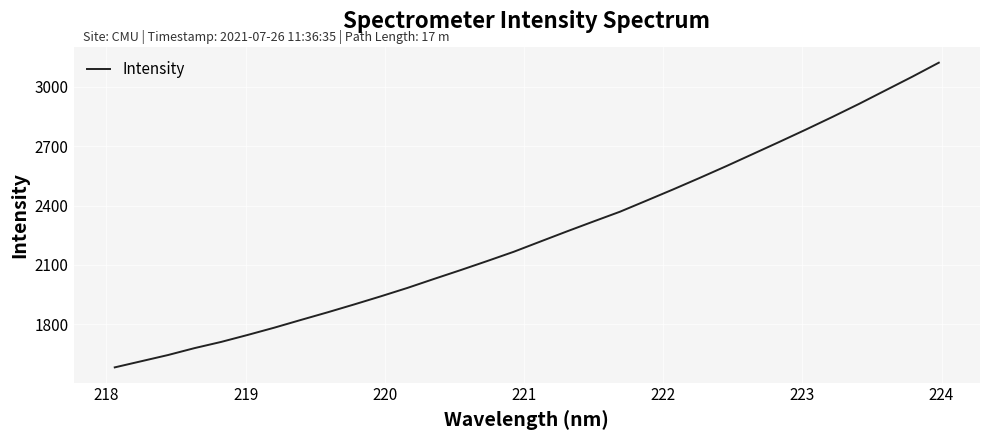

What is the difference between the maximum and minimum values?

1542.3